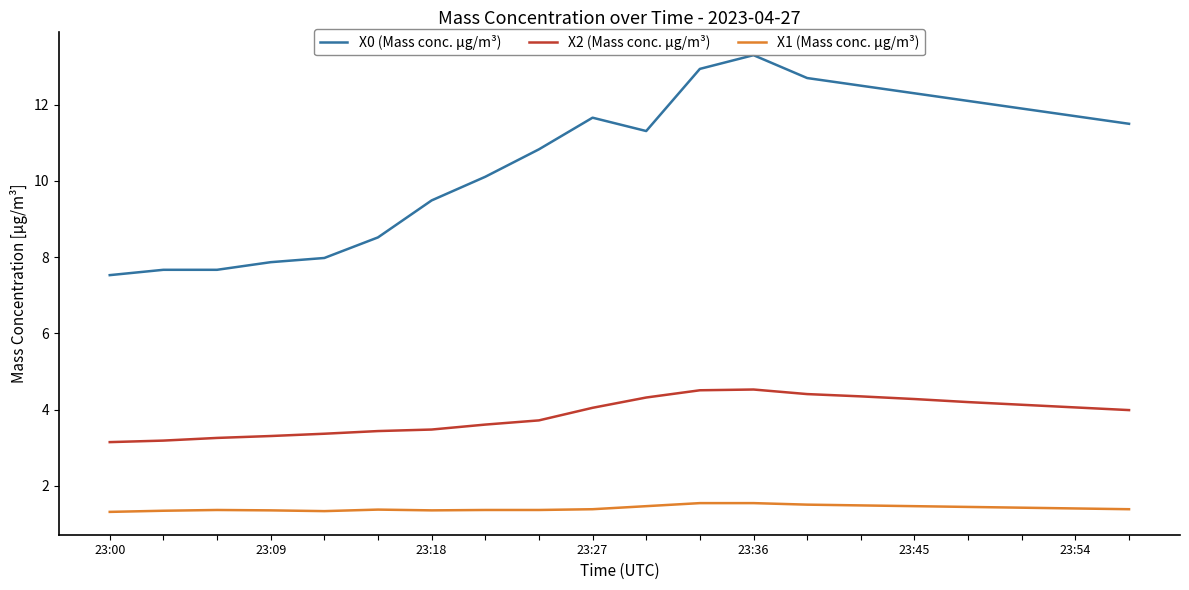

In X1 (Mass conc. μg/m³), how many points are lower than both neighbors (excluding endpoints)?

2